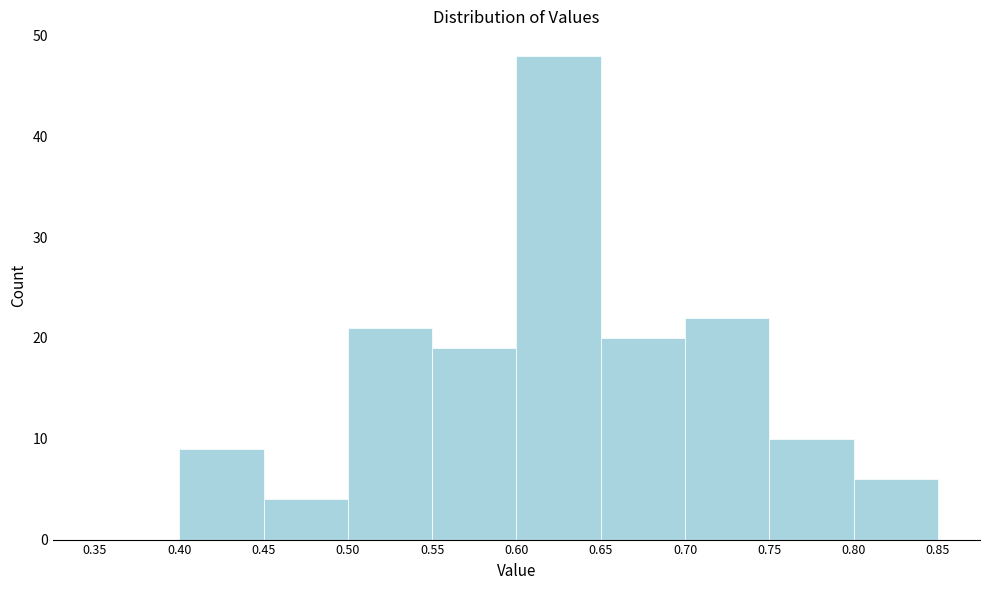

Over which range of the x-axis is the bar tallest?

0.60 to 0.65